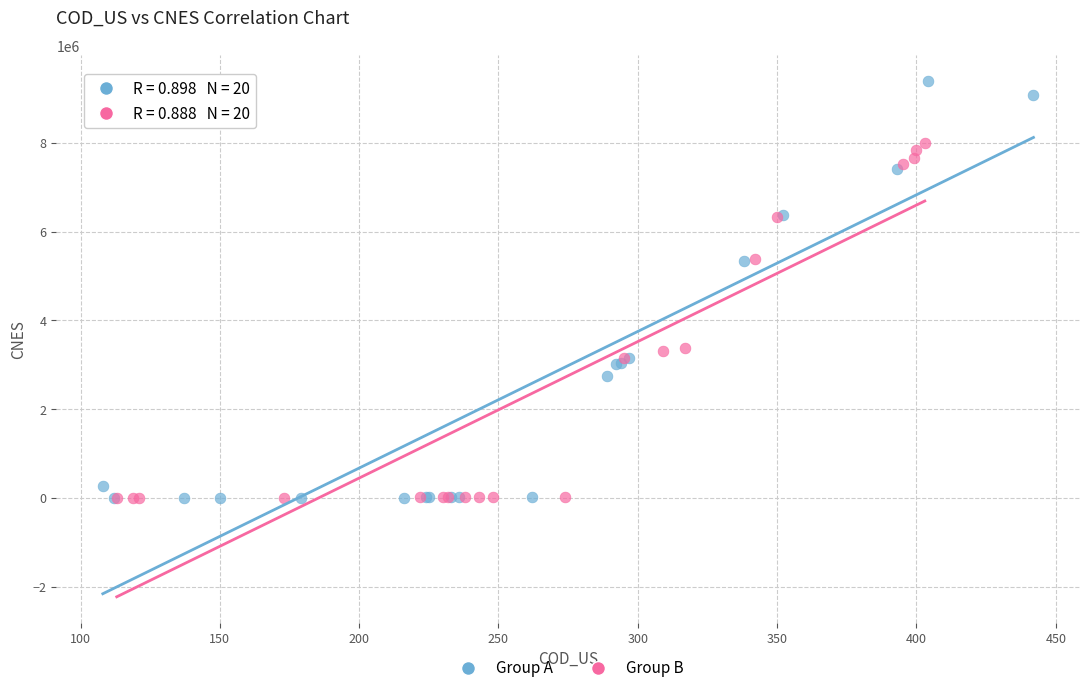

What are all the series names shown in the legend?

Group A, Group B